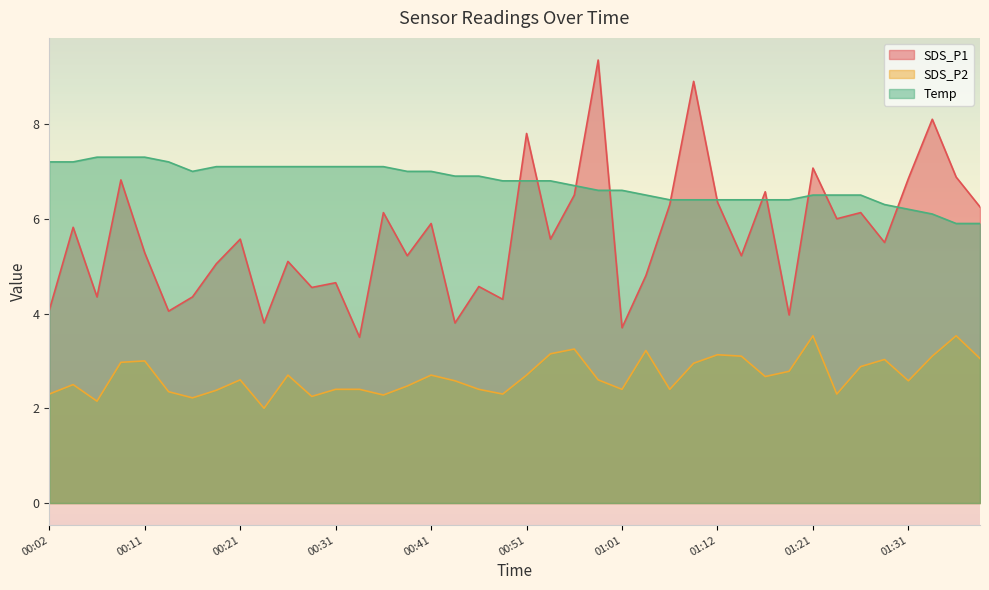

At how many categories does at least one series exceed 5?

40